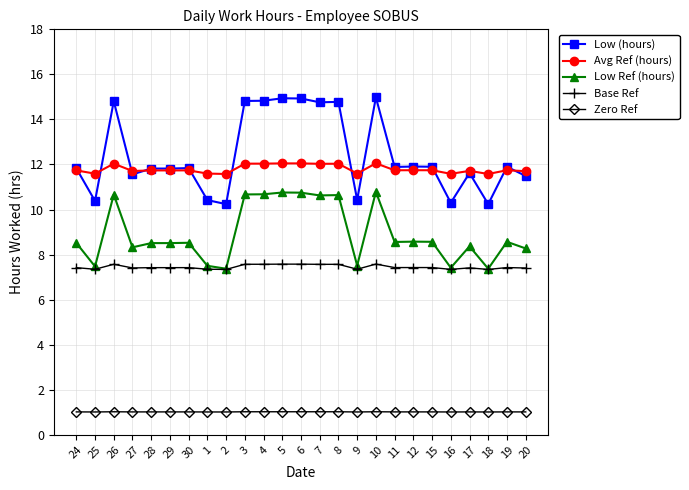

True or false: Low (hours) and Low Ref (hours) cross at least once.

False